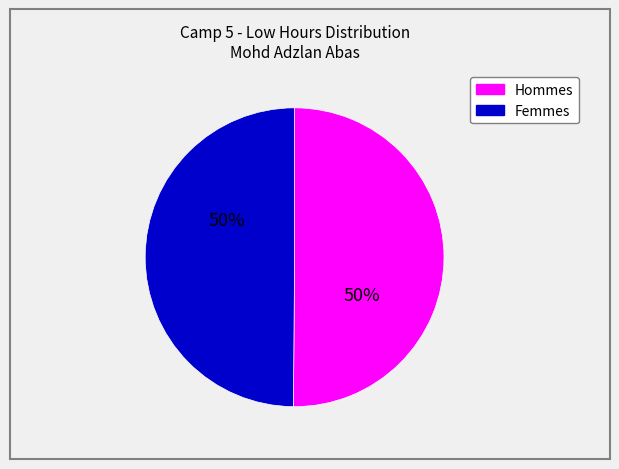

To the nearest percent, what is the average slice percentage?

50%